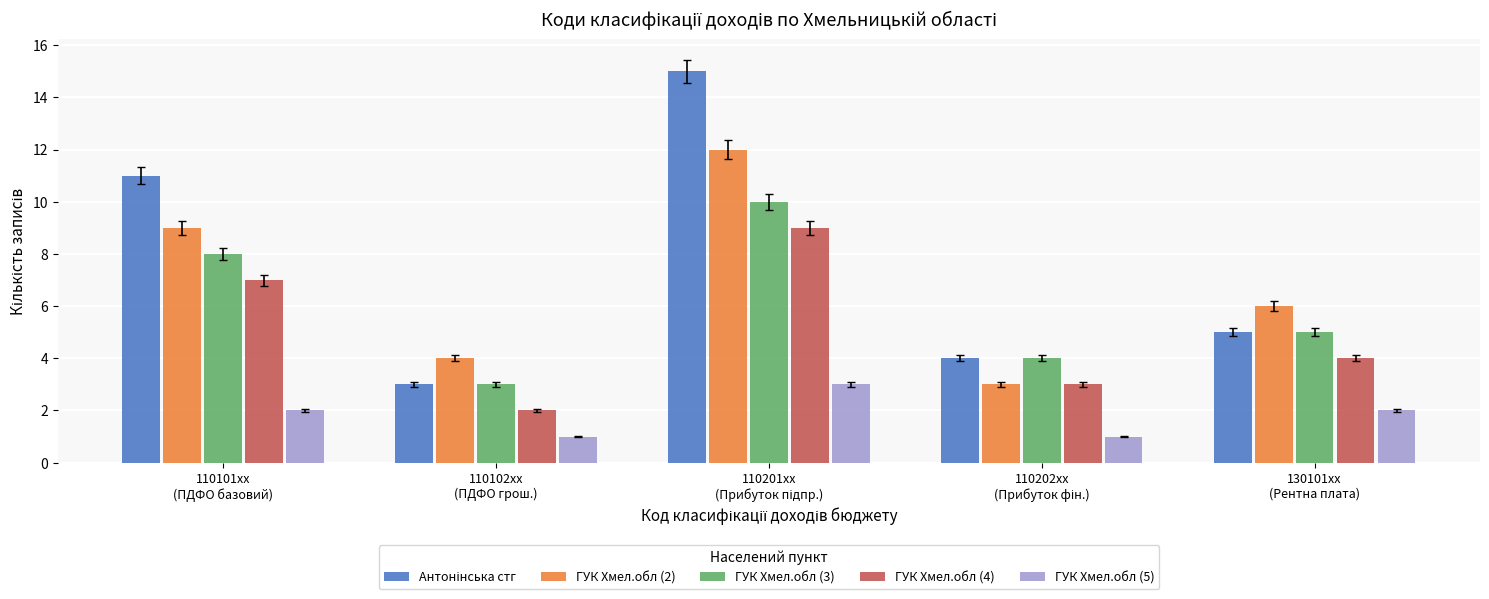

How many data points does each series have?

5